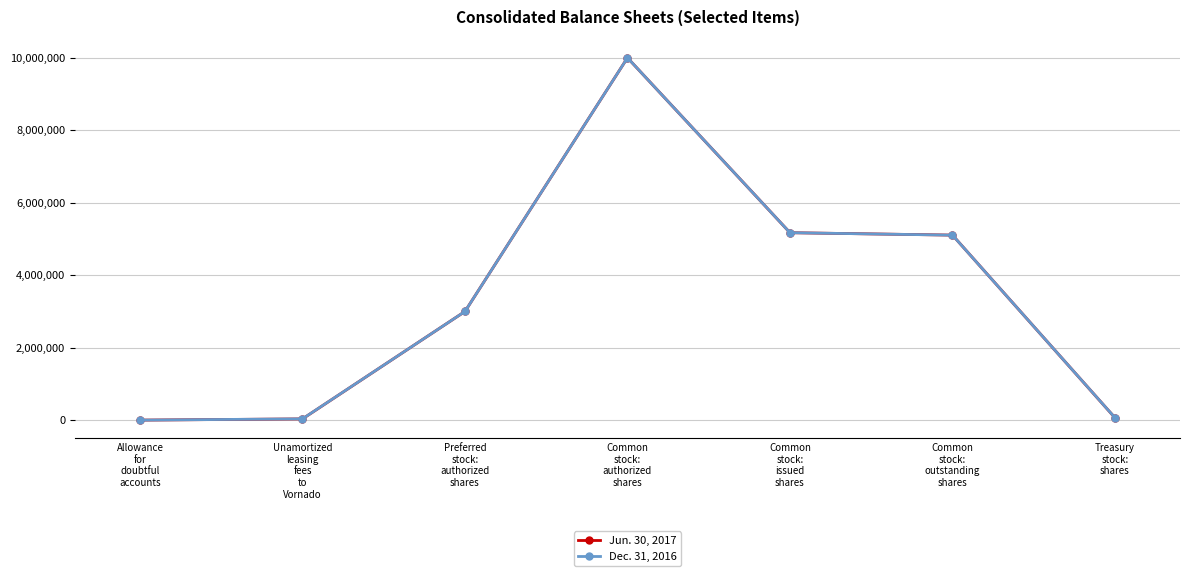

List the series in order of their overall mean, lowest first.

Jun. 30, 2017, Dec. 31, 2016